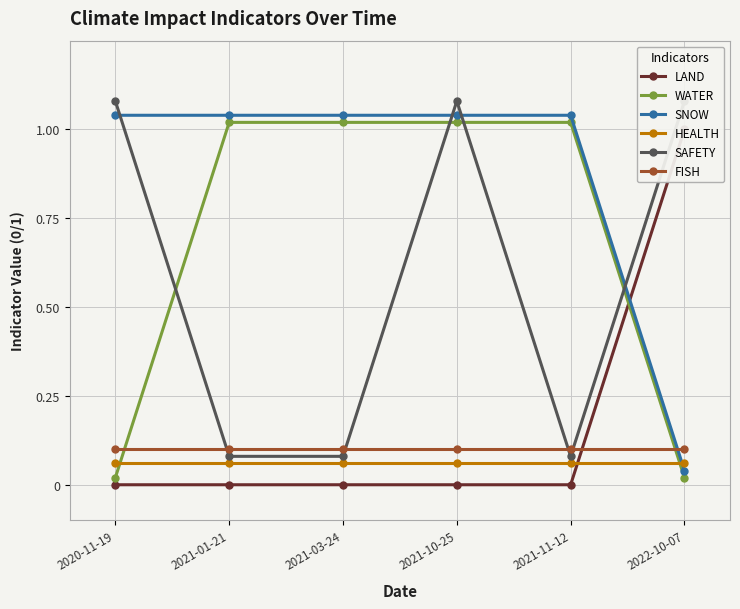

Reading right to left, transcribe all the data shown in this chart.

LAND: 1.0	0.0	0.0	0.0	0.0	0.0
WATER: 0.0	1.0	1.0	1.0	1.0	0.0
SNOW: 0.0	1.0	1.0	1.0	1.0	1.0
HEALTH: 0.1	0.1	0.1	0.1	0.1	0.1
SAFETY: 1.1	0.1	1.1	0.1	0.1	1.1
FISH: 0.1	0.1	0.1	0.1	0.1	0.1